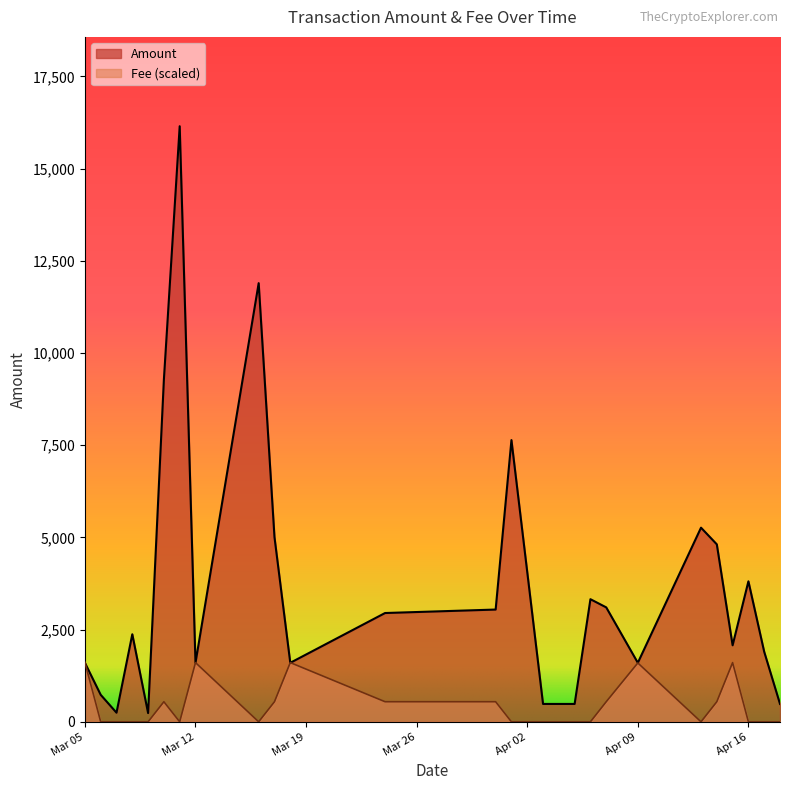

Which series has the largest total across all categories?

Amount